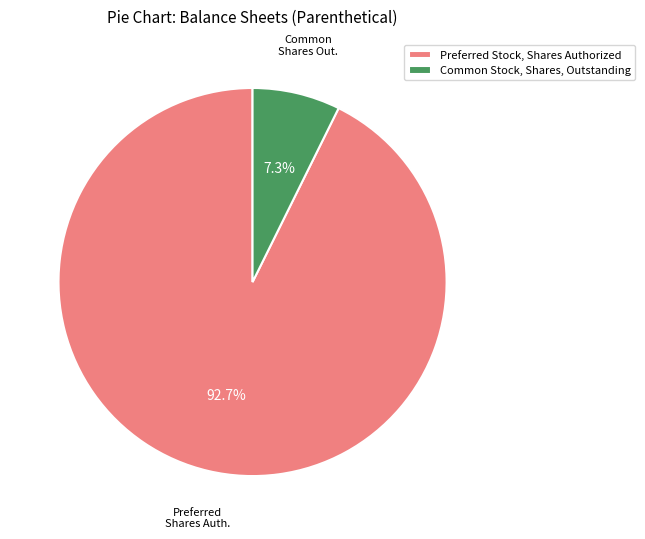

What is the ratio of the value at Common Stock, Shares, Outstanding to the value at Preferred Stock, Shares Authorized?

0.1